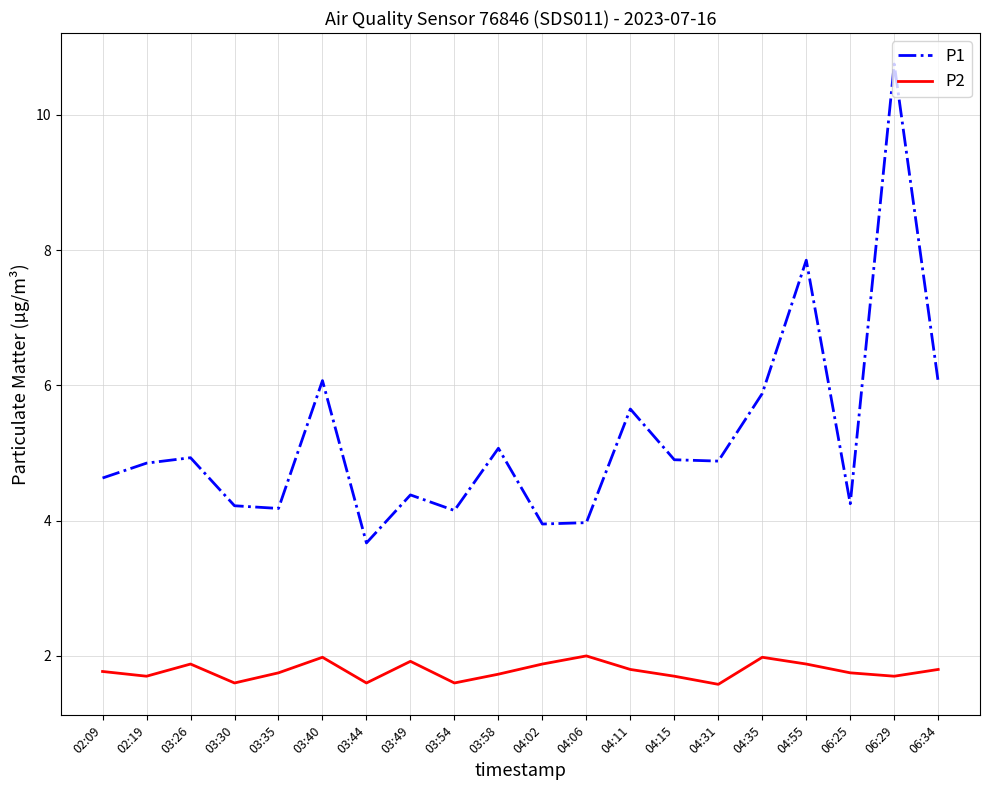

Is it true that P1 equals 5.9 at 04:35?

True